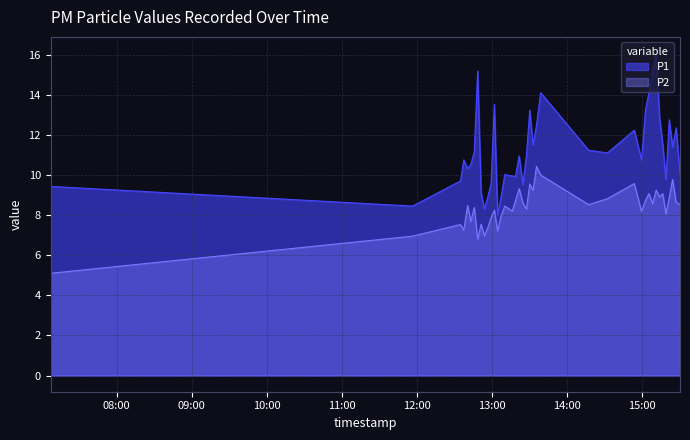

Which series changed the most between 2022-10-04T12:51:21 and 2022-10-04T15:24:24?

P1